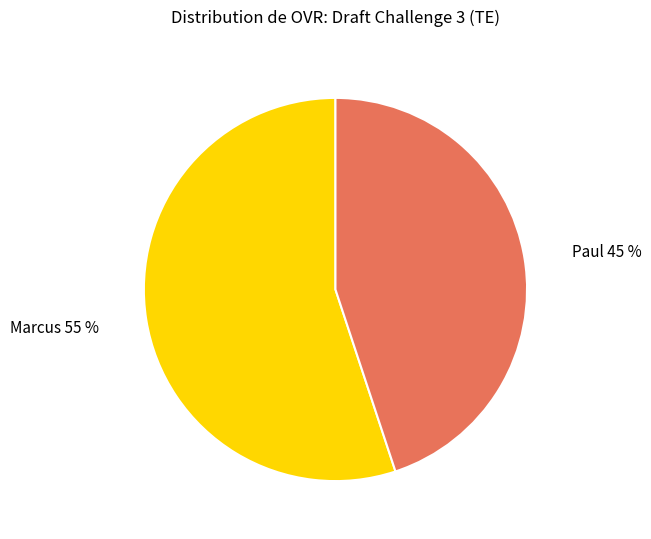

Count the number of slices in the pie.

2